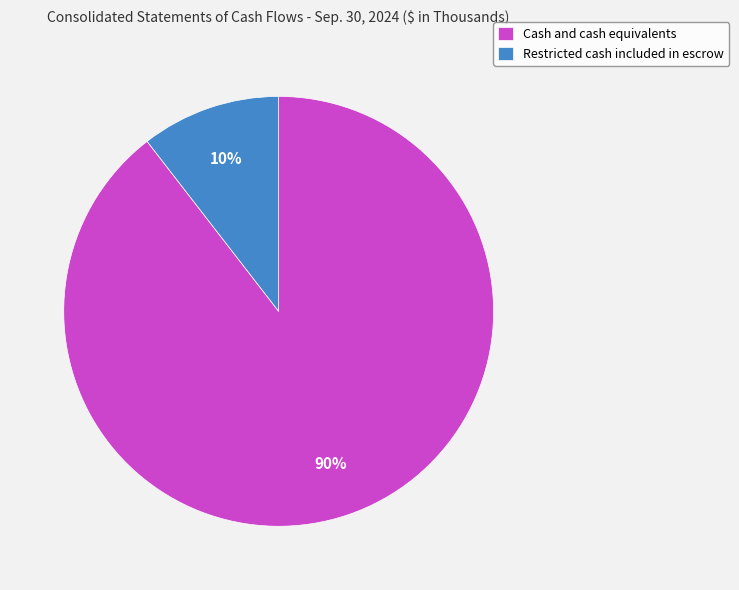

Count the number of slices in the pie.

2